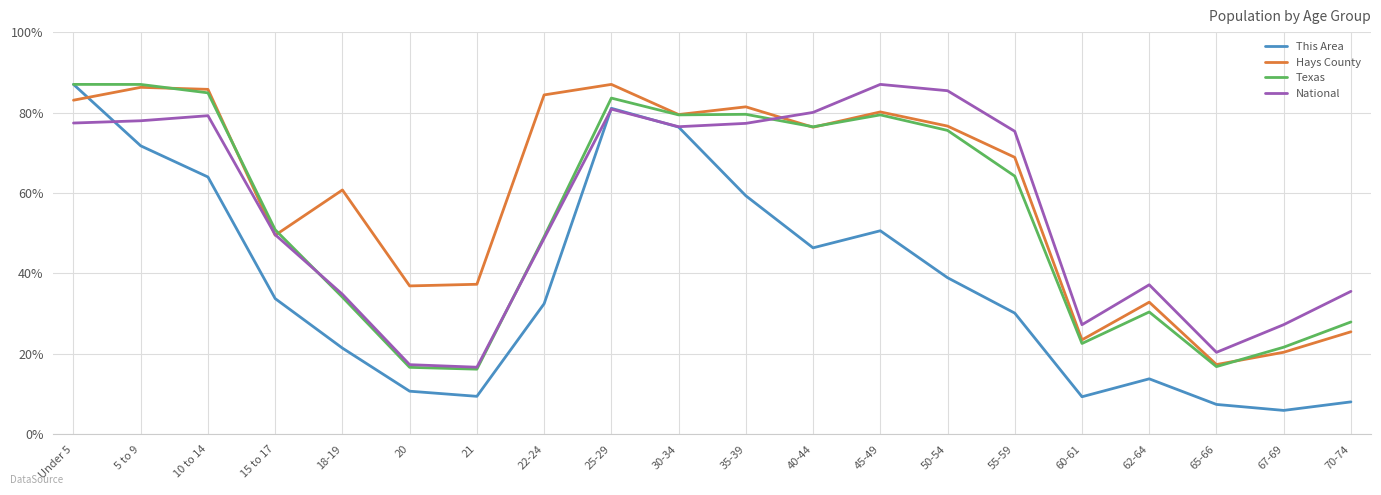

The National series shows 16.1 at 60-61. True or false?

False